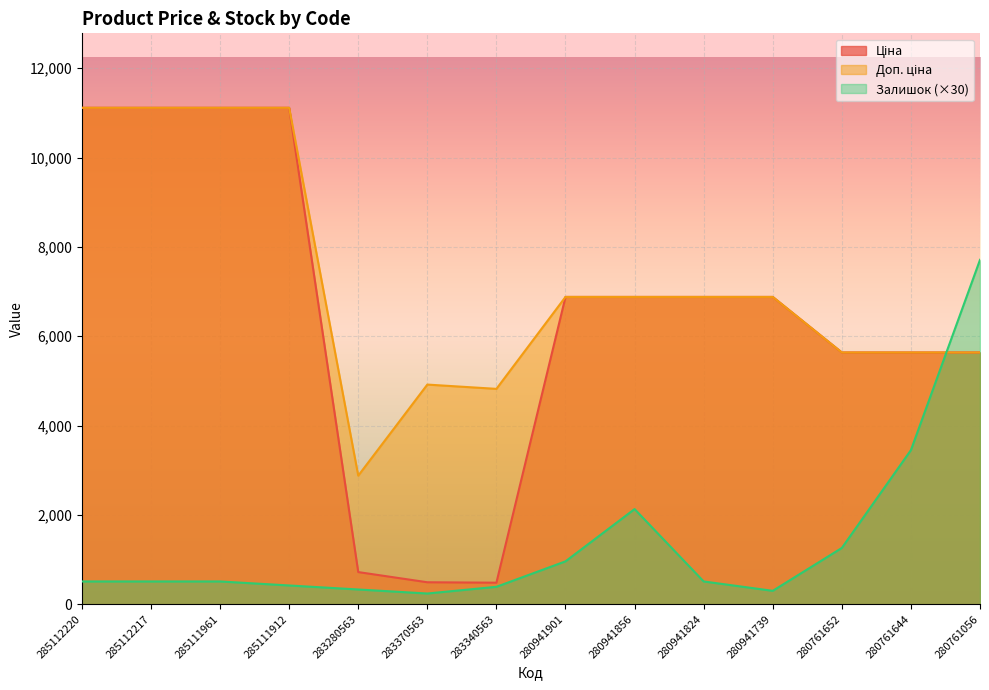

Is it true that Ціна equals 4526.3 at 280941824?

False